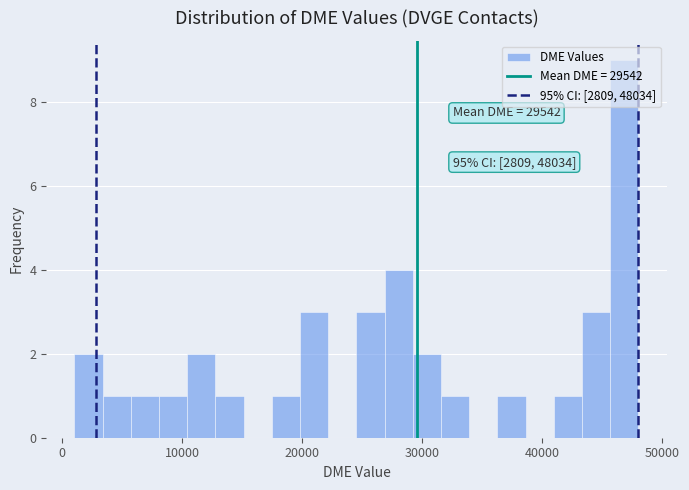

Around what value on the x-axis is the tallest bar? Give the approximate position of its centre, as read against the axis.

47000